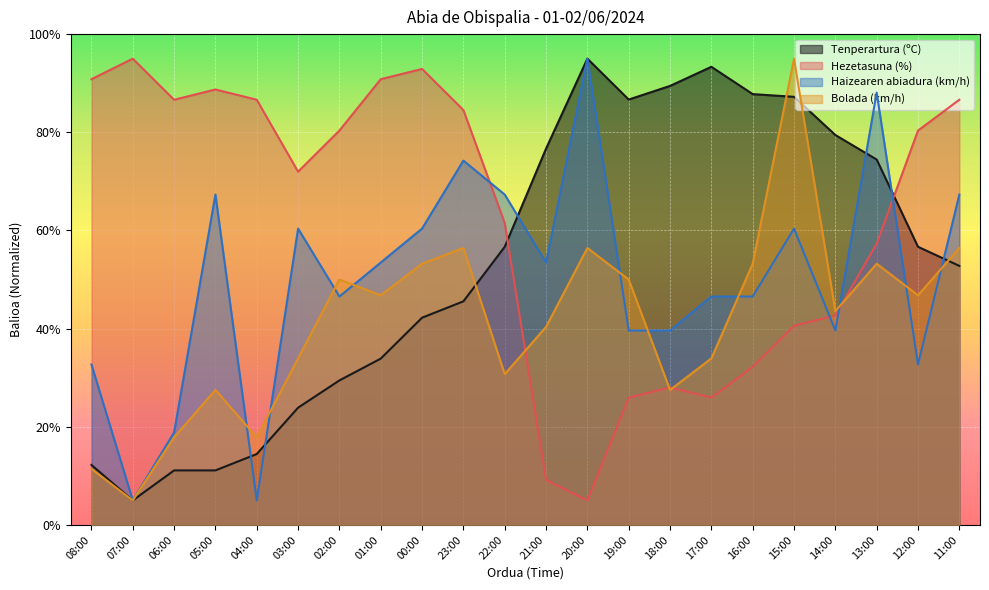

Reading left to right, list all the values displayed in this chart.

Tenperartura (ºC): 12.2	5.0	11.1	11.1	14.4	23.9	29.4	33.9	42.2	45.6	56.7	76.7	95.0	86.7	89.4	93.3	87.8	87.2	79.4	74.4	56.7	52.8
Hezetasuna (%): 90.8	95.0	86.6	88.7	86.6	72.0	80.3	90.8	92.9	84.5	61.5	9.2	5.0	25.9	28.0	25.9	32.2	40.6	42.7	57.3	80.3	86.6
Haizearen abiadura (km/h): 32.7	5.0	18.8	67.3	5.0	60.4	46.5	53.5	60.4	74.2	67.3	53.5	95.0	39.6	39.6	46.5	46.5	60.4	39.6	88.1	32.7	67.3
Bolada (km/h): 11.4	5.0	17.9	27.5	17.9	33.9	50.0	46.8	53.2	56.4	30.7	40.4	56.4	50.0	27.5	33.9	53.2	95.0	43.6	53.2	46.8	56.4